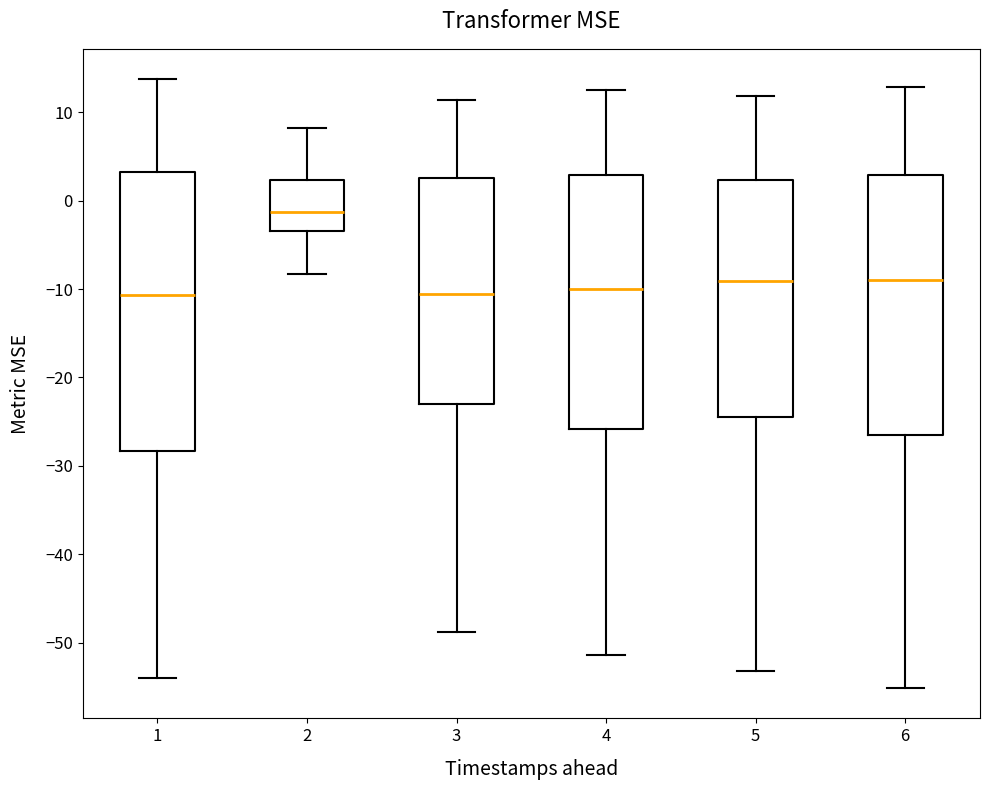

Which box is the tallest, from its lower edge to its upper edge?

1